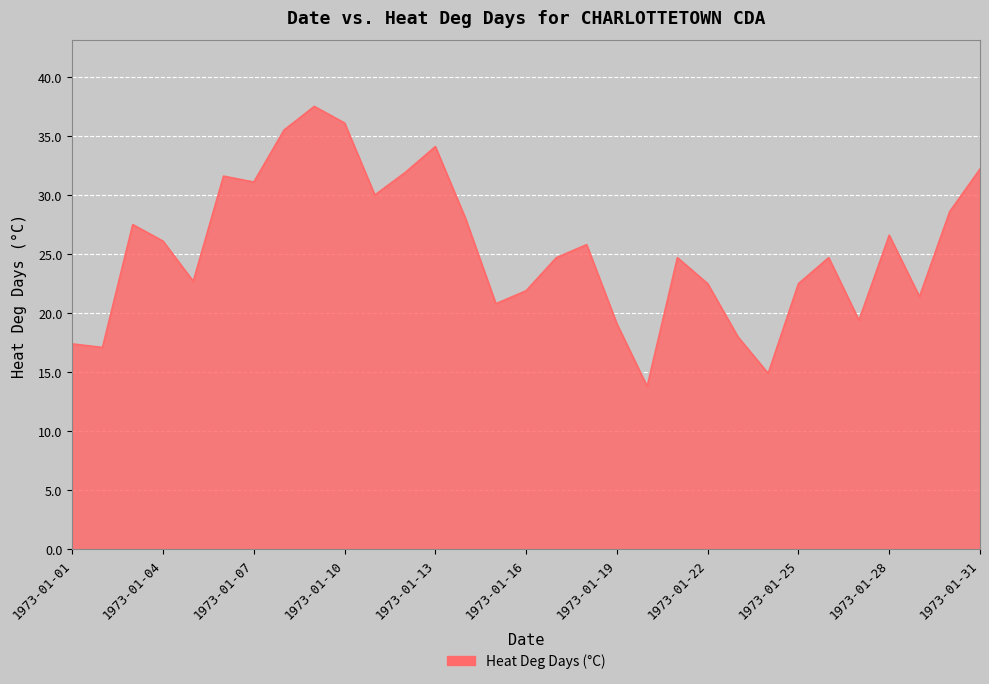

What is the difference between the maximum and minimum values?

23.7